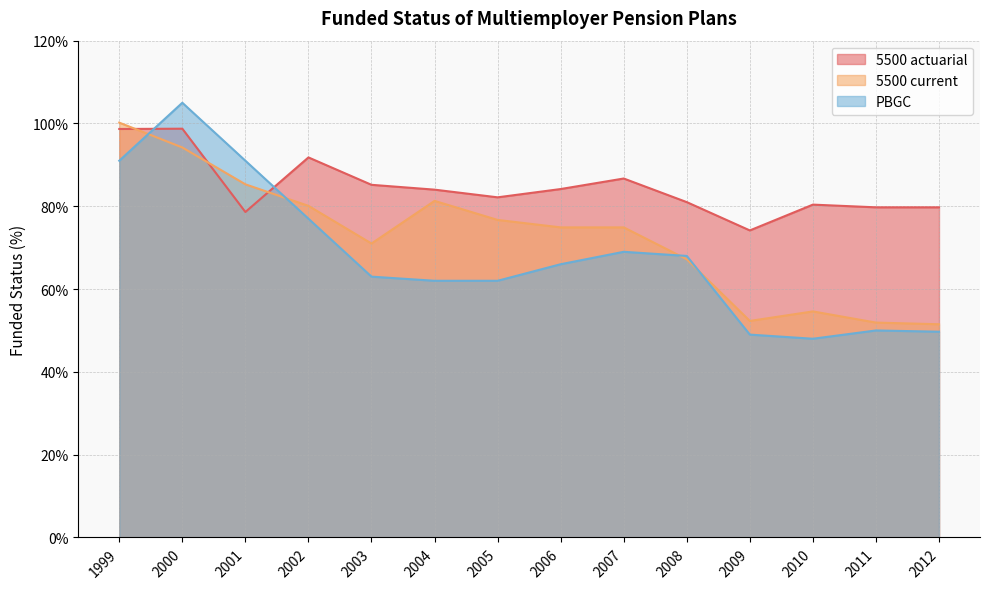

Does the chart have visible grid lines?

Yes